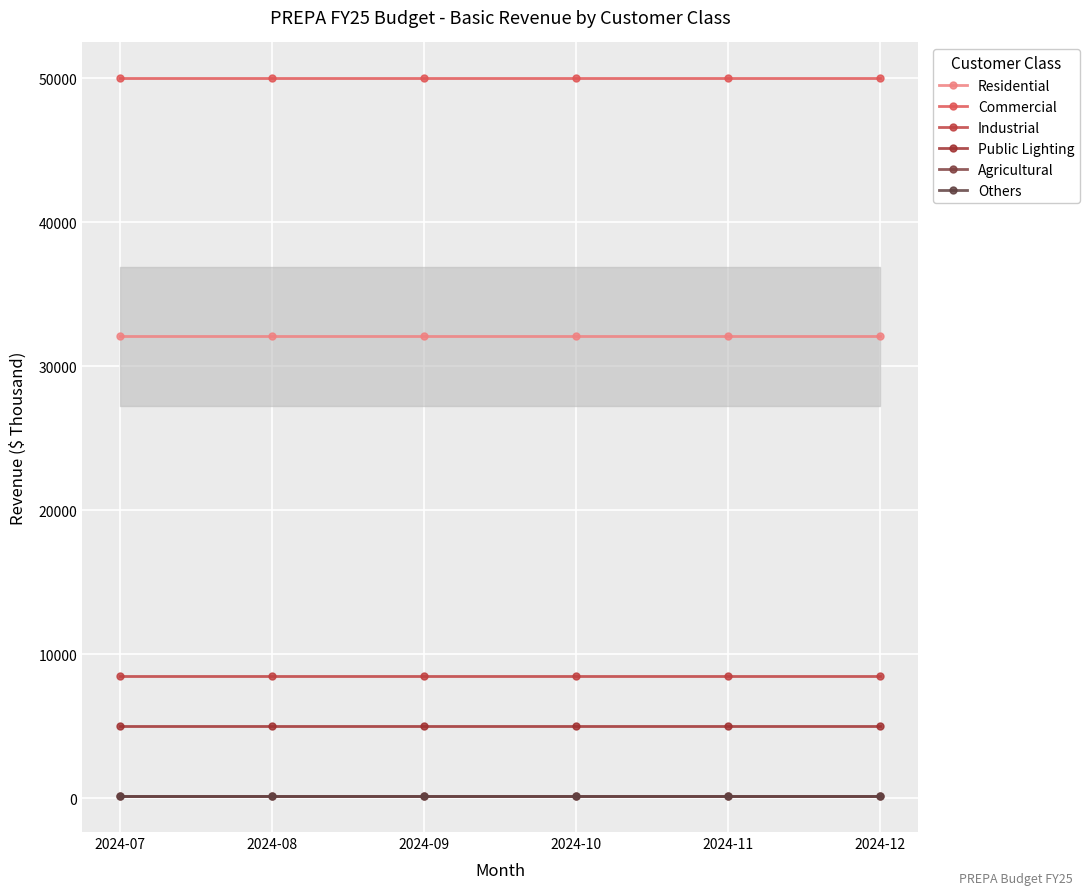

Is it true that Residential equals 32085.8 at 2024-10?

True